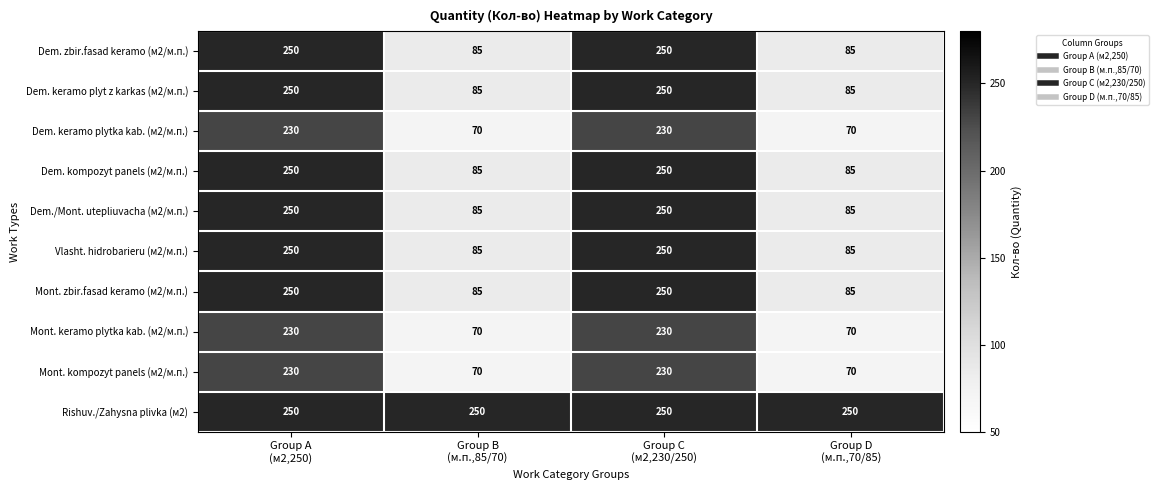

What is the minimum value for Mont. zbir.fasad keramo (м2/м.п.)?

85